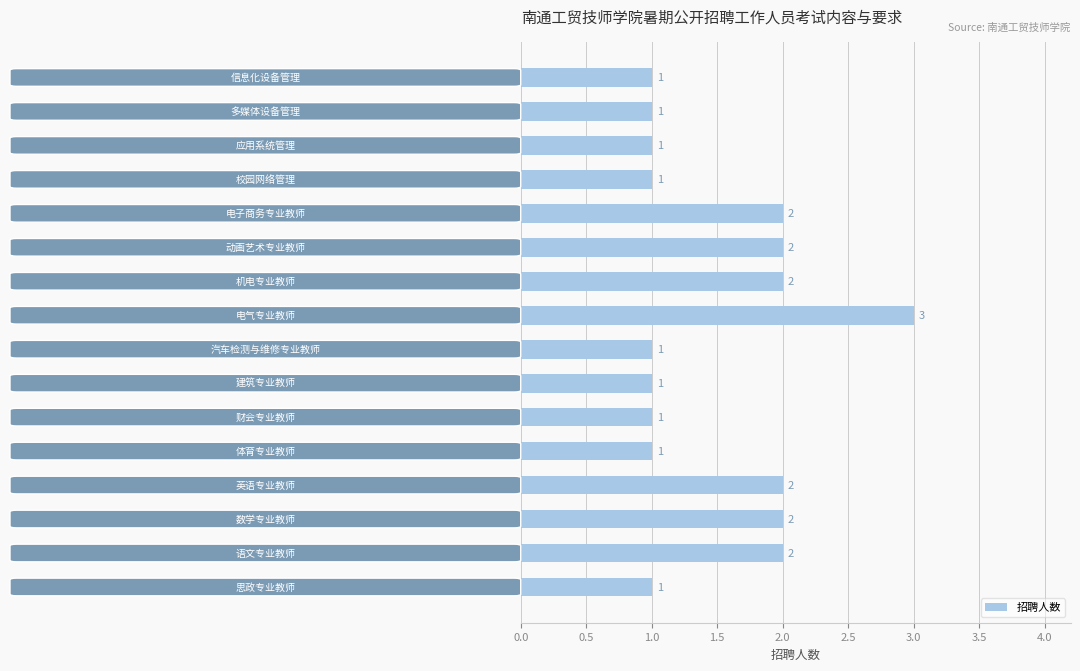

What is the greatest value displayed?

3